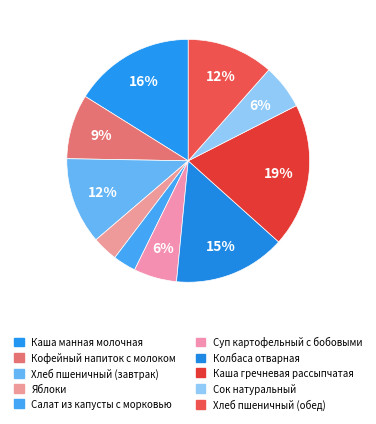

Is Колбаса отварная the majority of the pie?

No